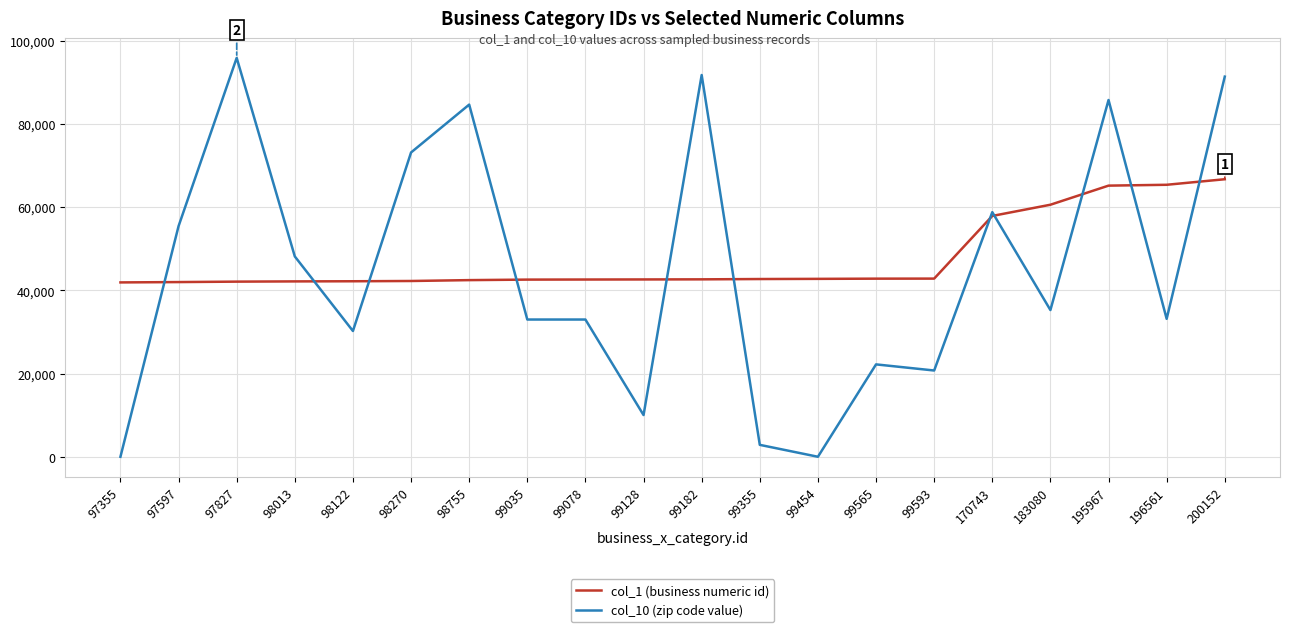

Is it true that col_10 (zip code value) equals 48126 at 98013?

True